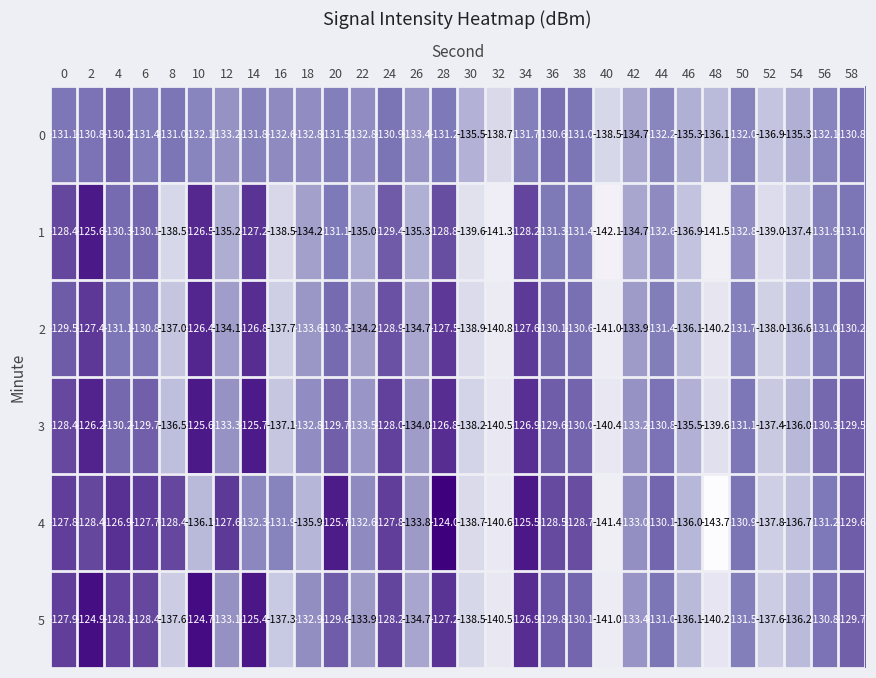

What is the difference between the second highest and minimum values in the 3 series?

14.8